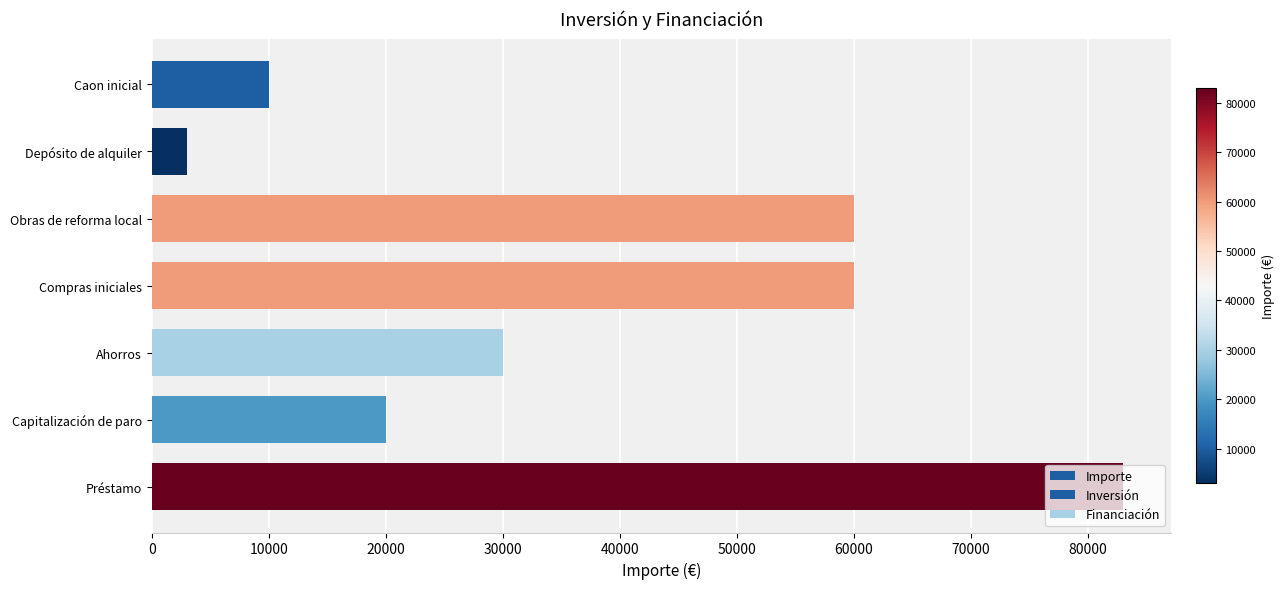

Read the value at Obras de reforma local.

60000